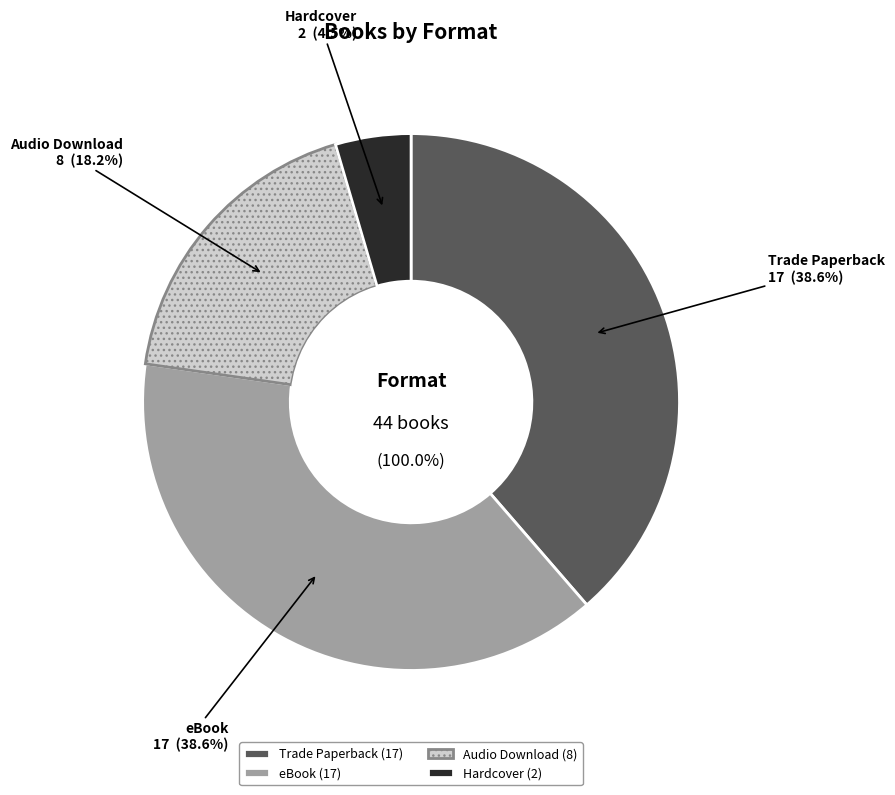

Approximately how many times larger is the value at Trade Paperback compared to Hardcover?

8.5